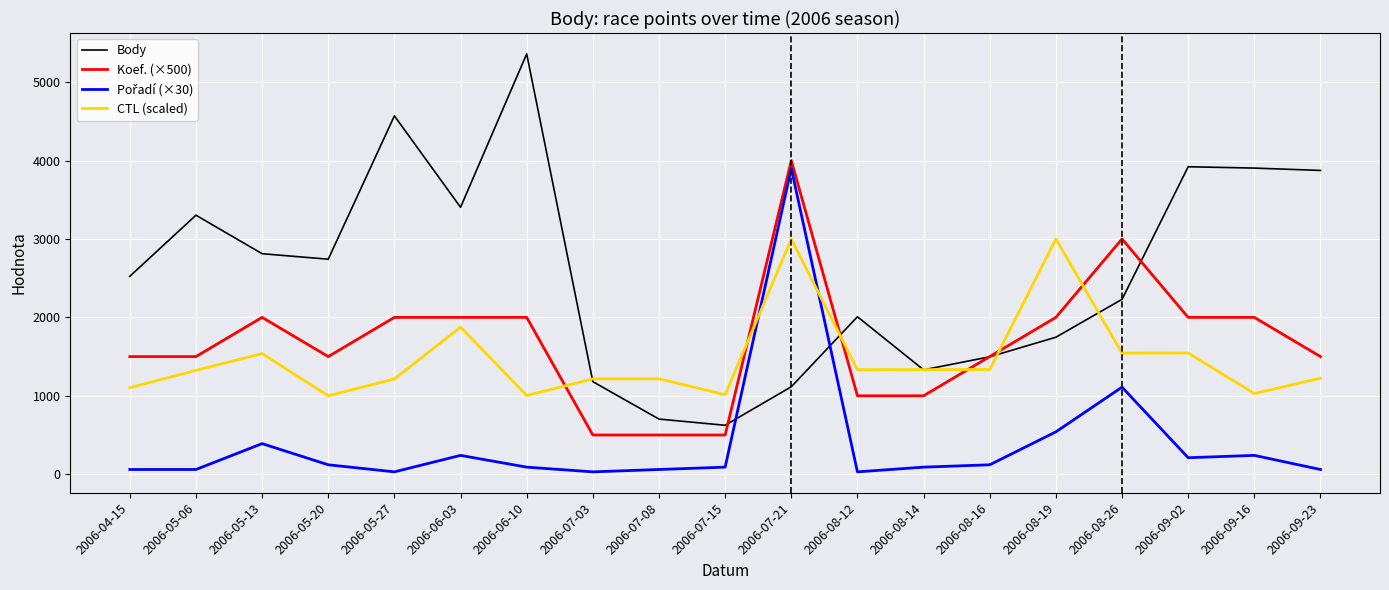

At which category is the sum across all series the highest?

2006-07-21